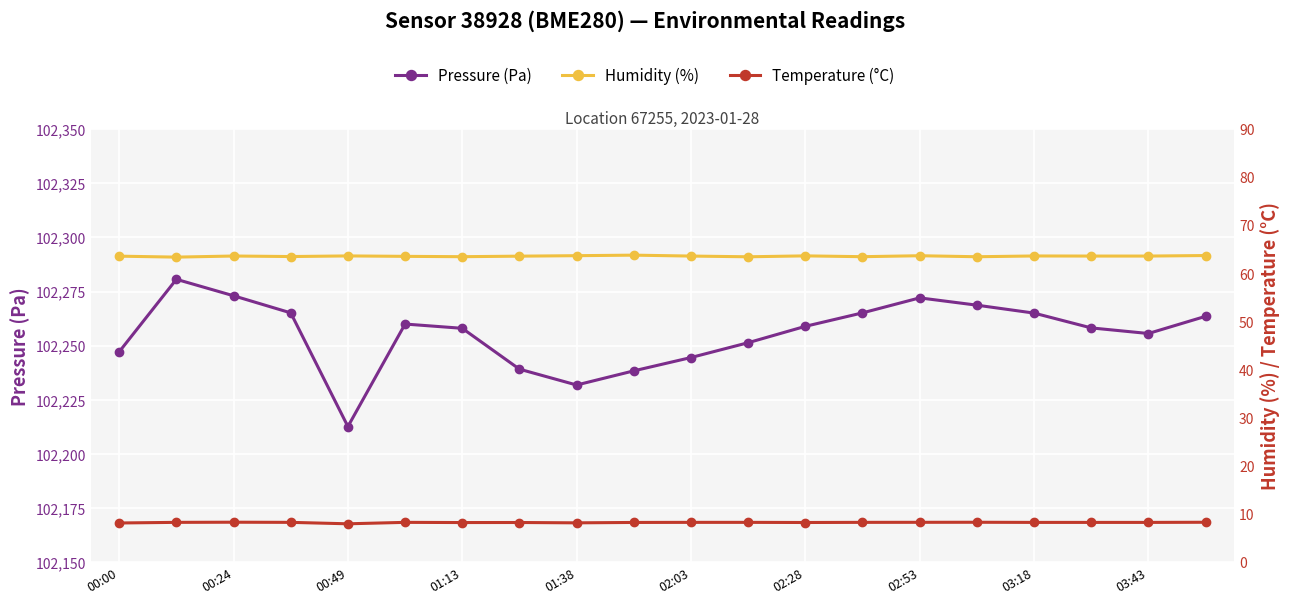

True or false: Humidity (%) and Temperature (°C) cross at least once.

False